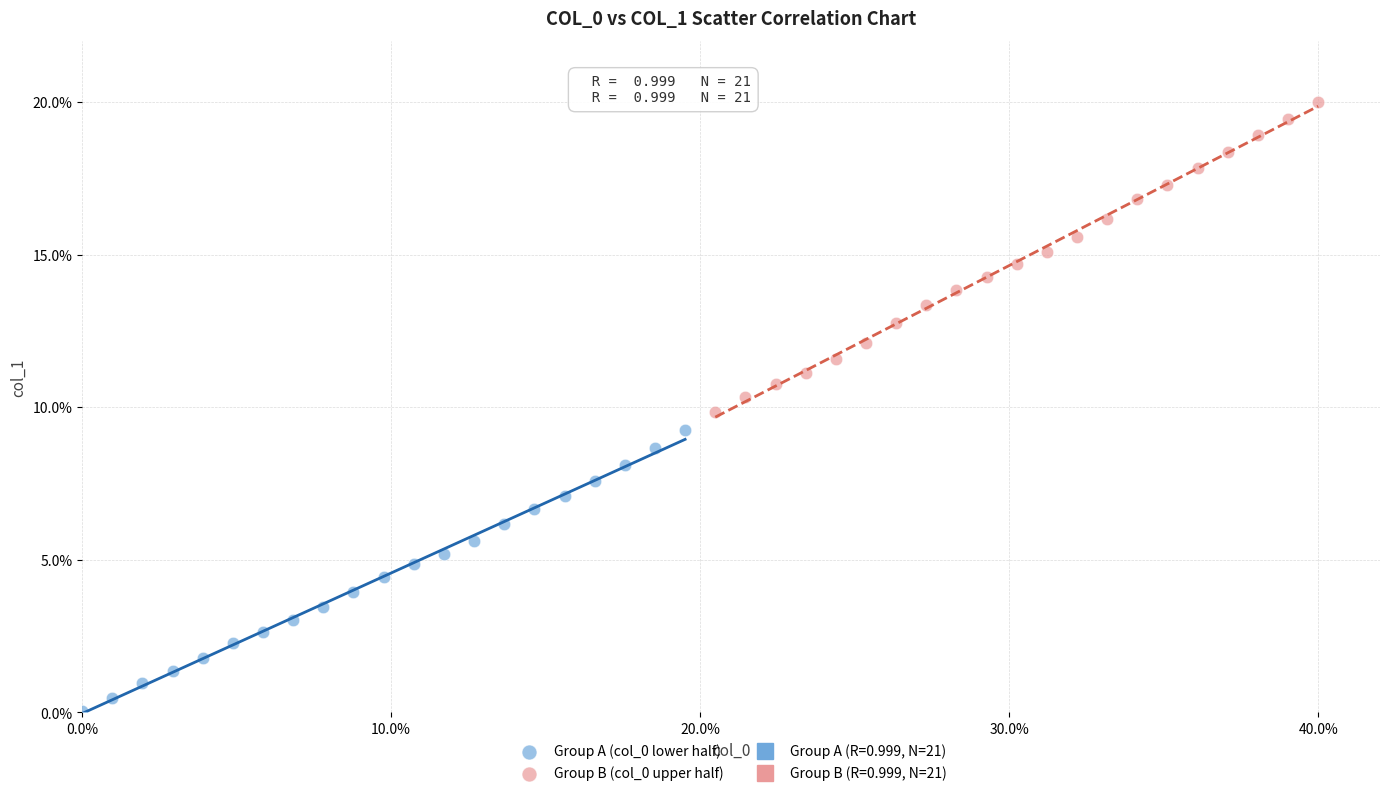

Which series reaches the minimum Y coordinate?

Group A (col_0 lower half)